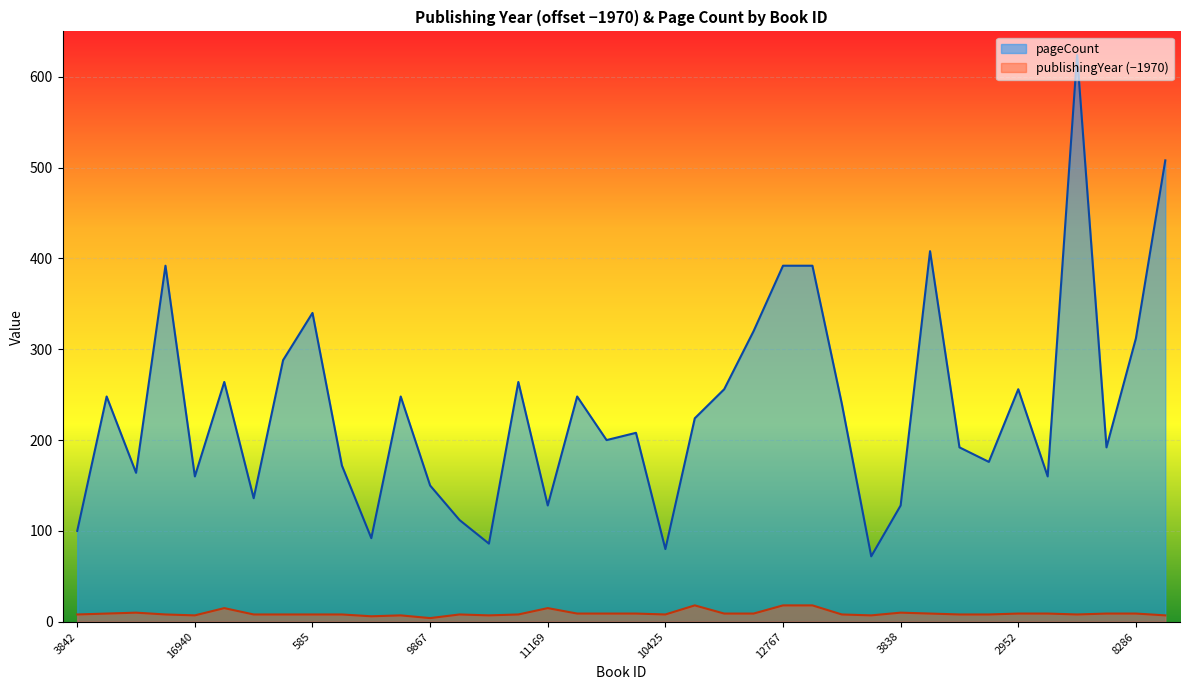

What is the label of the 38th point from the left?

5581